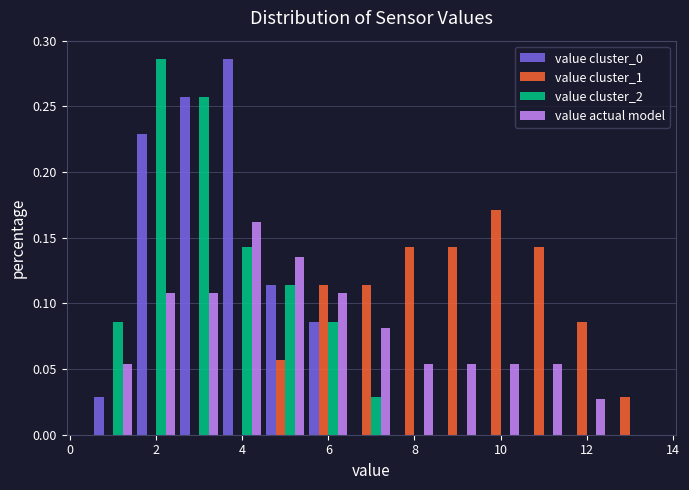

In the value actual model series, which range on the x-axis has the tallest bar?

3.5 to 4.5